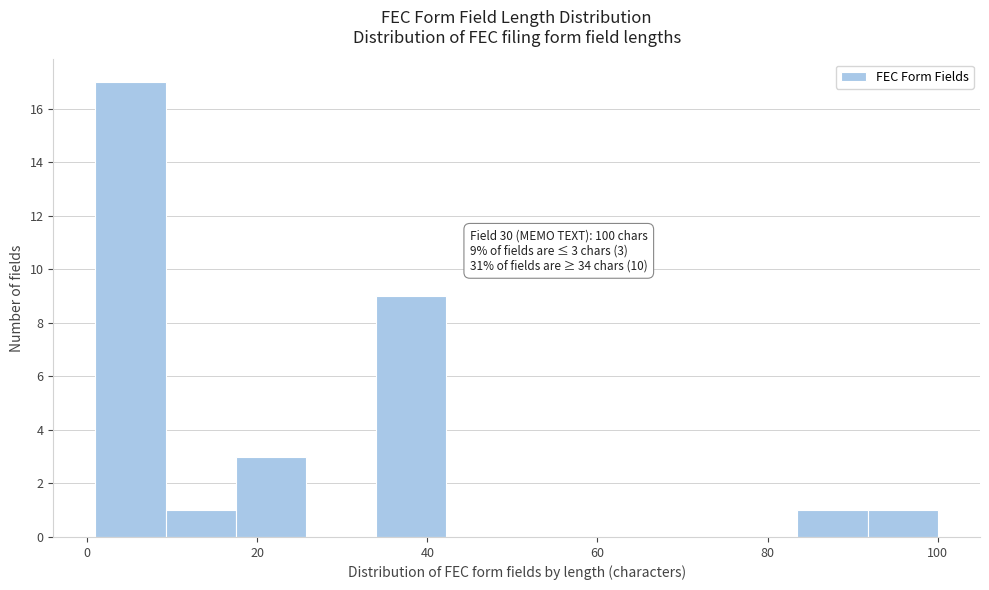

Over which range of the x-axis is the bar tallest?

2 to 10